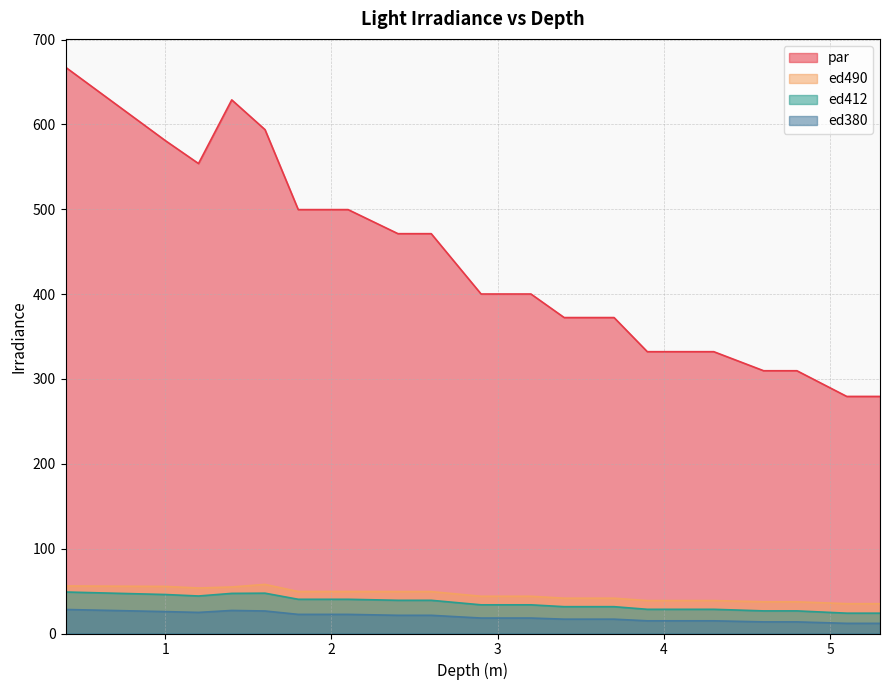

Reading right to left, list all the values displayed in this chart.

par: 5.3=279.4	5.1=279.4	4.8=309.7	4.6=309.7	4.3=332.1	4.1=332.1	3.9=332.1	3.7=372.3	3.4=372.3	3.2=400.1	2.9=400.1	2.6=471.2	2.4=471.2	2.1=499.6	1.8=499.6	1.6=593.8	1.4=628.9	1.2=553.9	1.0=580.9	0.4=667.4
ed490: 5.3=35.1	5.1=35.1	4.8=37.3	4.6=37.3	4.3=38.8	4.1=38.8	3.9=38.8	3.7=41.6	3.4=41.6	3.2=43.9	2.9=43.9	2.6=49.4	2.4=49.4	2.1=49.5	1.8=49.5	1.6=57.9	1.4=54.8	1.2=53.6	1.0=55.5	0.4=56.0
ed412: 5.3=24.0	5.1=24.0	4.8=26.6	4.6=26.6	4.3=28.5	4.1=28.5	3.9=28.5	3.7=31.6	3.4=31.6	3.2=33.8	2.9=33.8	2.6=39.1	2.4=39.1	2.1=40.3	1.8=40.3	1.6=47.5	1.4=47.3	1.2=44.2	1.0=45.9	0.4=48.9
ed380: 5.3=12.0	5.1=12.0	4.8=13.7	4.6=13.7	4.3=14.9	4.1=14.9	3.9=14.9	3.7=16.9	3.4=16.9	3.2=18.2	2.9=18.2	2.6=21.4	2.4=21.4	2.1=22.5	1.8=22.5	1.6=26.5	1.4=27.2	1.2=24.9	1.0=25.8	0.4=28.3